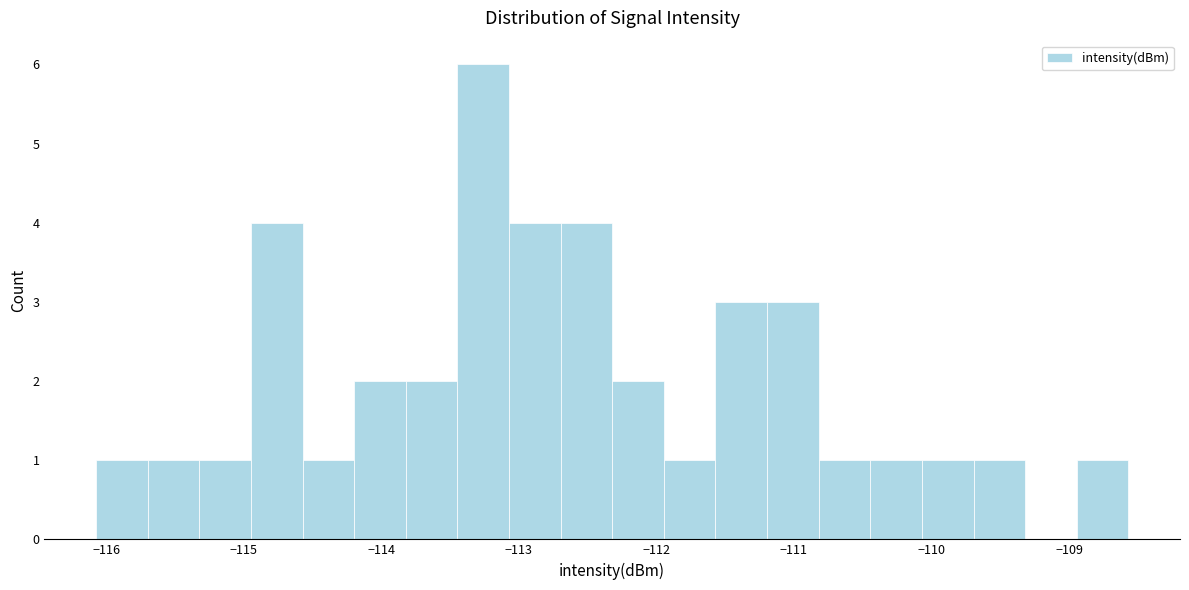

Read against the x-axis, roughly where is the centre of the tallest bar?

-113.3